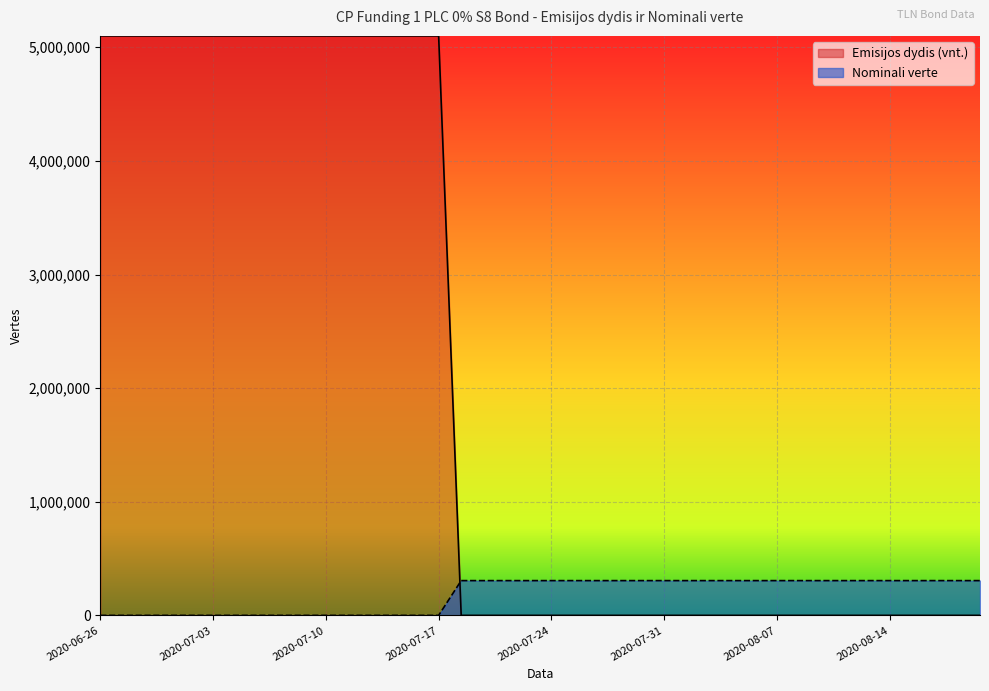

Reading left to right, extract all data points from this chart.

Emisijos dydis (vnt.): 5100000.0	5100000.0	5100000.0	5100000.0	5100000.0	5100000.0	5100000.0	5100000.0	5100000.0	5100000.0	5100000.0	5100000.0	5100000.0	5100000.0	5100000.0	5100000.0	80.0	80.0	80.0	80.0	80.0	80.0	80.0	80.0	80.0	80.0	80.0	80.0	80.0	80.0	80.0	80.0	80.0	80.0	80.0	80.0	80.0	80.0	80.0	80.0
Nominali verte: 2.4	2.4	2.4	2.4	2.4	2.4	2.4	2.4	2.4	2.4	2.4	2.4	2.4	2.4	2.4	2.4	306000.0	306000.0	306000.0	306000.0	306000.0	306000.0	306000.0	306000.0	306000.0	306000.0	306000.0	306000.0	306000.0	306000.0	306000.0	306000.0	306000.0	306000.0	306000.0	306000.0	306000.0	306000.0	306000.0	306000.0